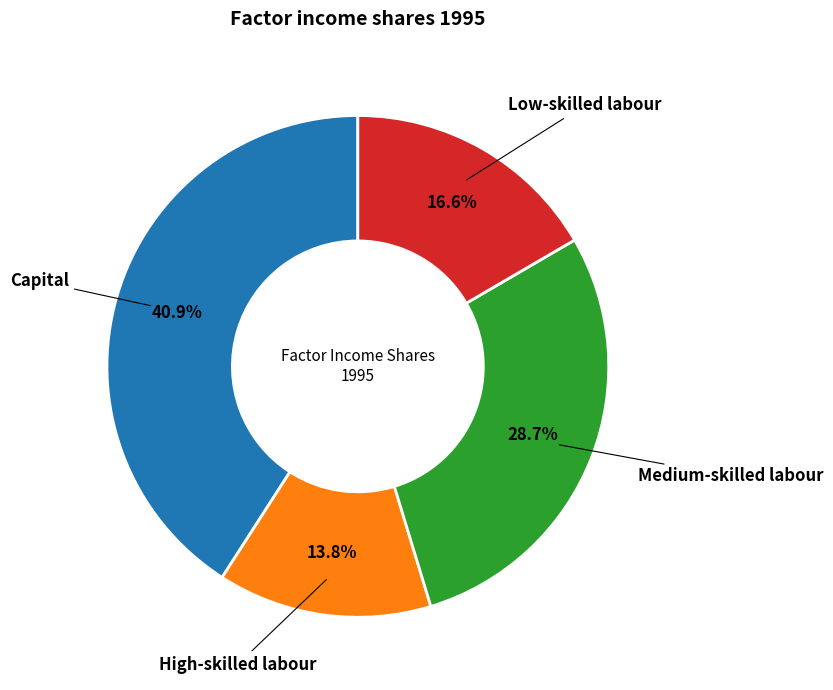

Does any single category account for the majority?

No